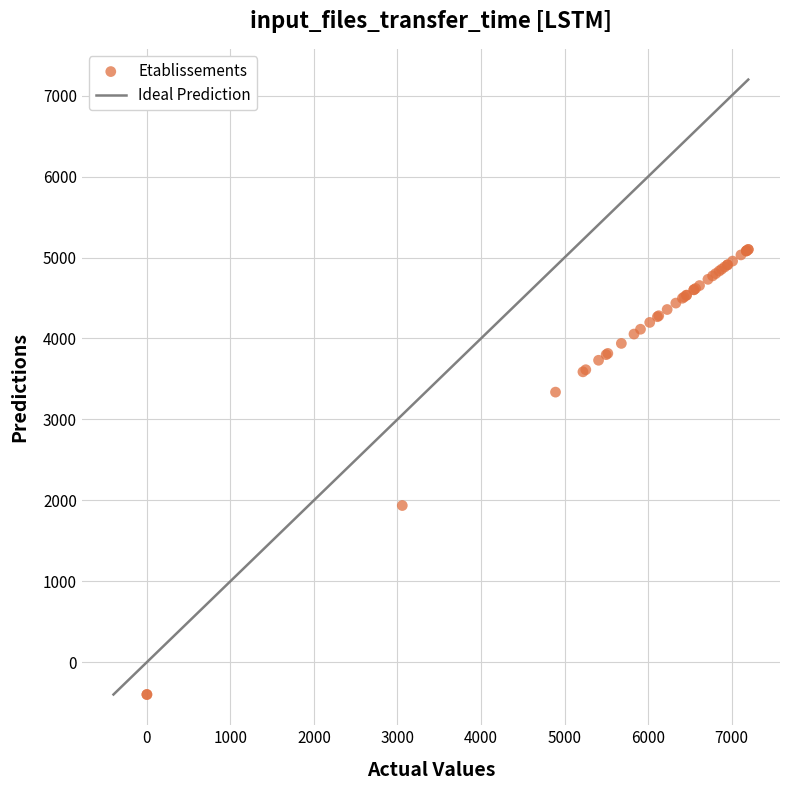

What Y value in the scatter plot is closest to 2350?

1935.7